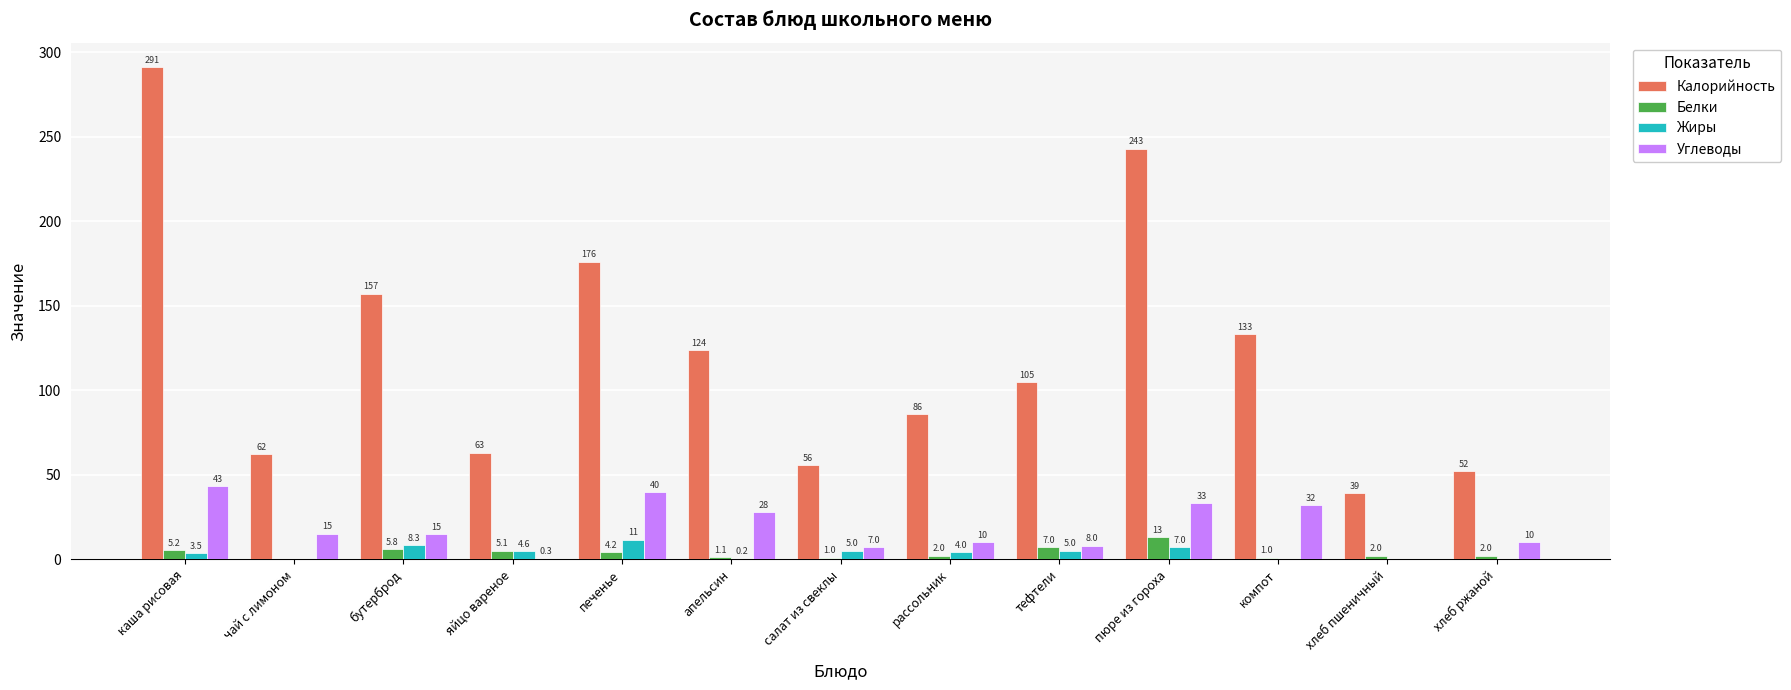

What is the spread (max minus min) of values at яйцо вареное?

62.7